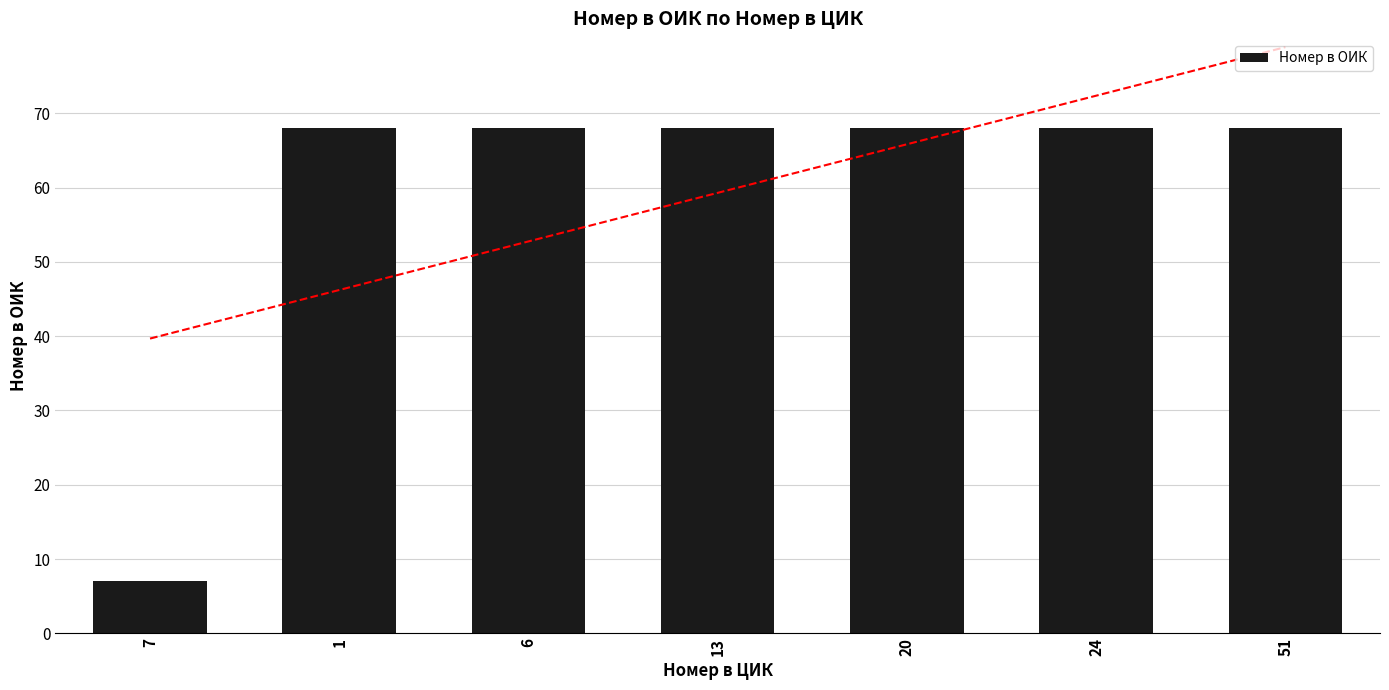

Rank the categories by value from lowest to highest.

7, 1, 6, 13, 20, 24, 51